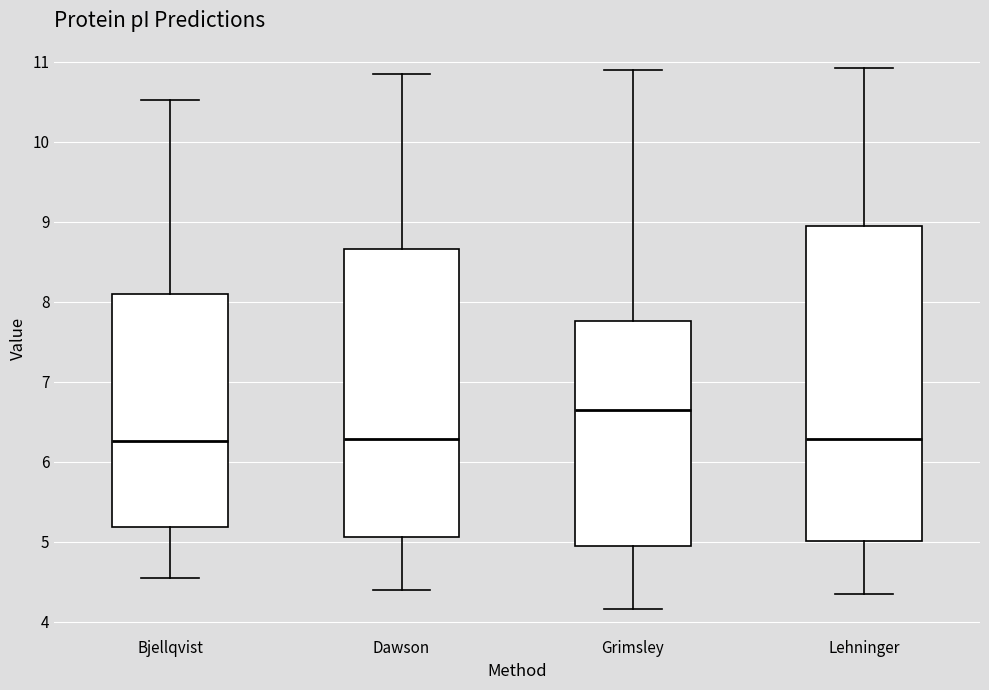

Reading left to right, read every box against the y-axis: the position of its median line, the range the box covers, and the ends of its whiskers. The values are not printed on the chart, so give them approximately, as read against the axis.

Bjellqvist: median 6.3, box 5.2 to 8.1, whiskers 4.5 to 10.5
Dawson: median 6.3, box 5.1 to 8.7, whiskers 4.4 to 10.8
Grimsley: median 6.6, box 4.9 to 7.8, whiskers 4.2 to 10.9
Lehninger: median 6.3, box 5.0 to 8.9, whiskers 4.3 to 10.9